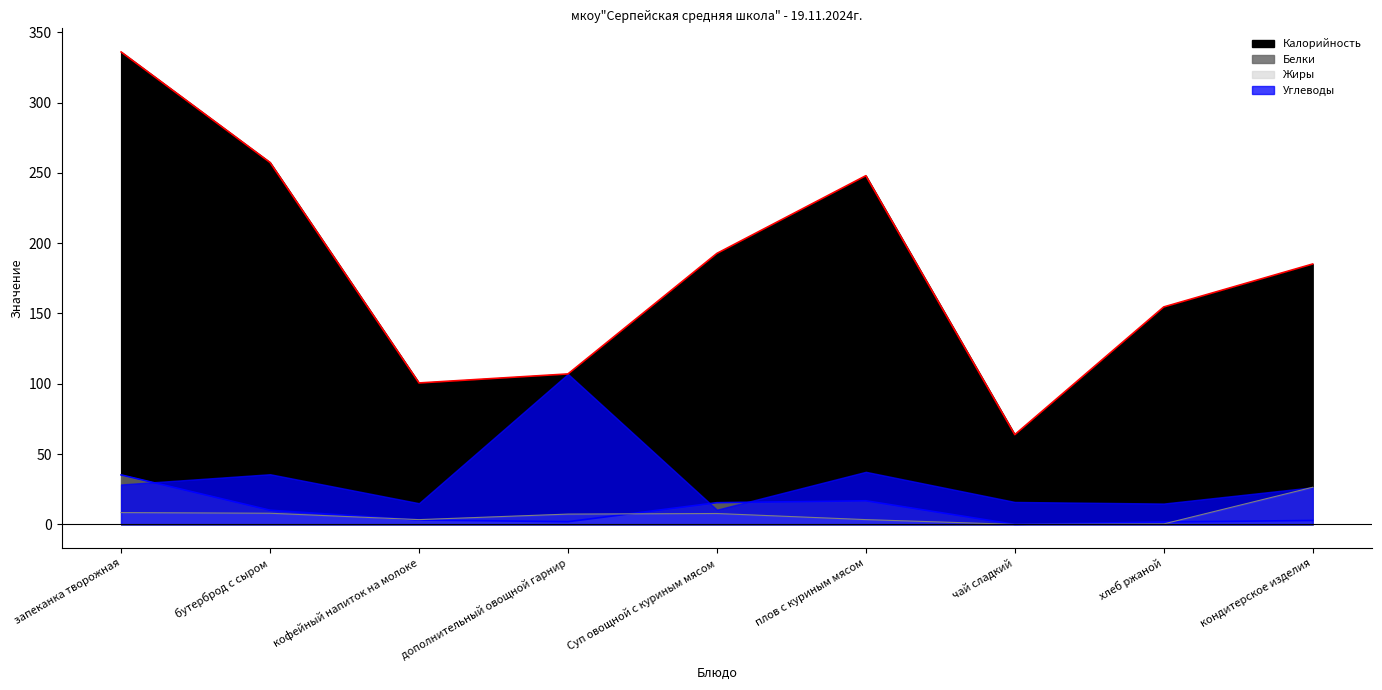

What is the label of the 1st point from the right?

кондитерское изделия